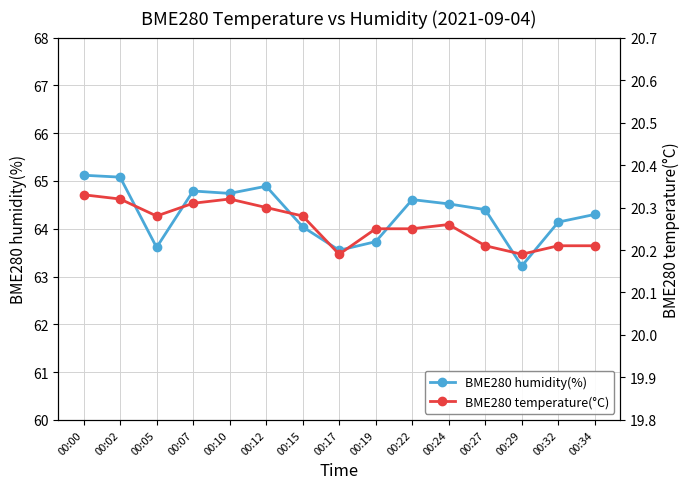

List the series in order of their overall mean, highest first.

BME280 humidity(%), BME280 temperature(°C)